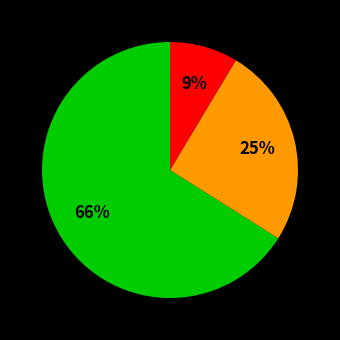

To the nearest percent, what is the difference between the largest and smallest slice percentages?

57%